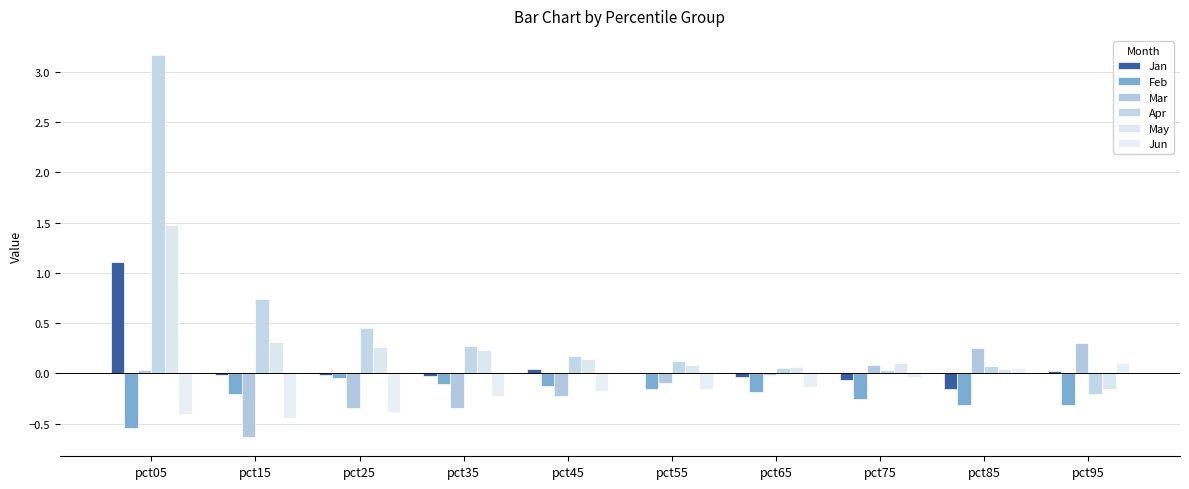

How many series are shown in this chart?

6